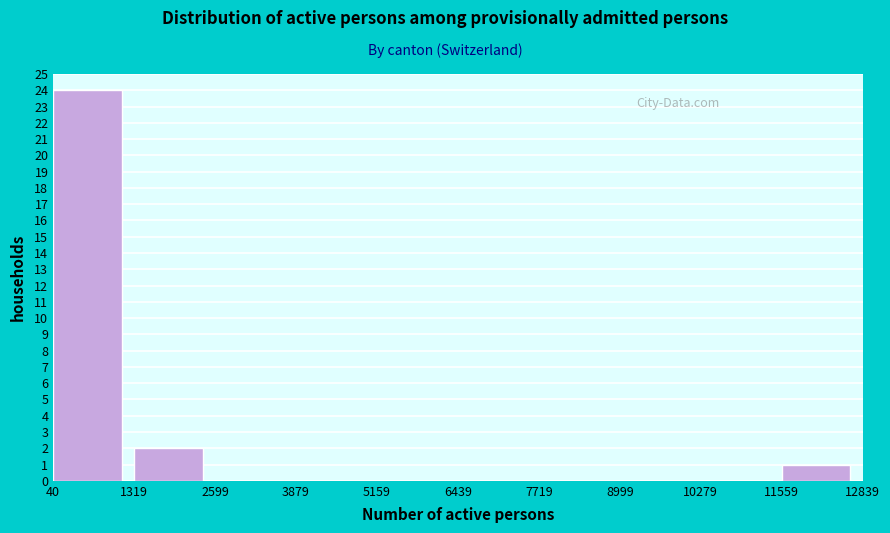

Reading left to right, list every bar in this chart as the range it spans on the x-axis followed by its height. The values are not printed on the chart, so give them approximately, as read against the axis.

40 to 1319: 24
1319 to 2599: 2
2599 to 3879: 0
3879 to 5159: 0
5159 to 6439: 0
6439 to 7719: 0
7719 to 8999: 0
8999 to 10279: 0
10279 to 11559: 0
11559 to 12839: 1